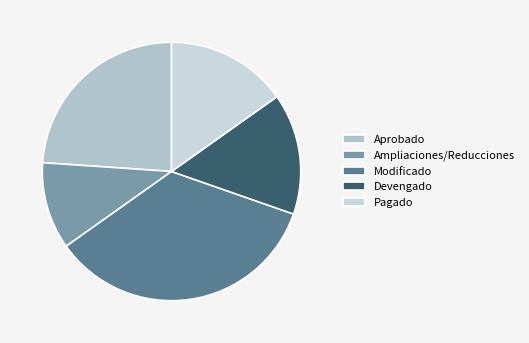

Does any single category account for the majority?

No